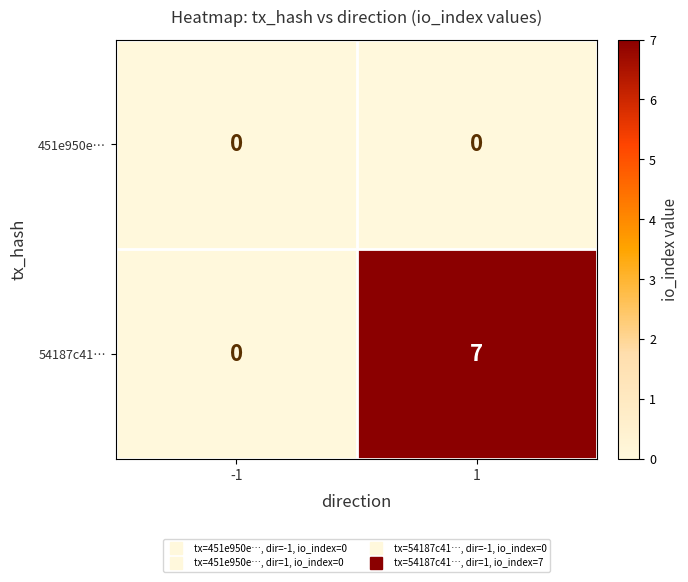

Which series has the largest range (max minus min)?

54187c41…